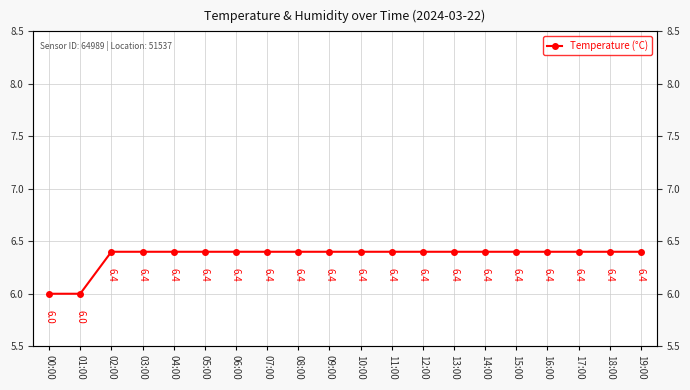

Approximately how many times larger is the value at 02:00 compared to 10:00?

1.0